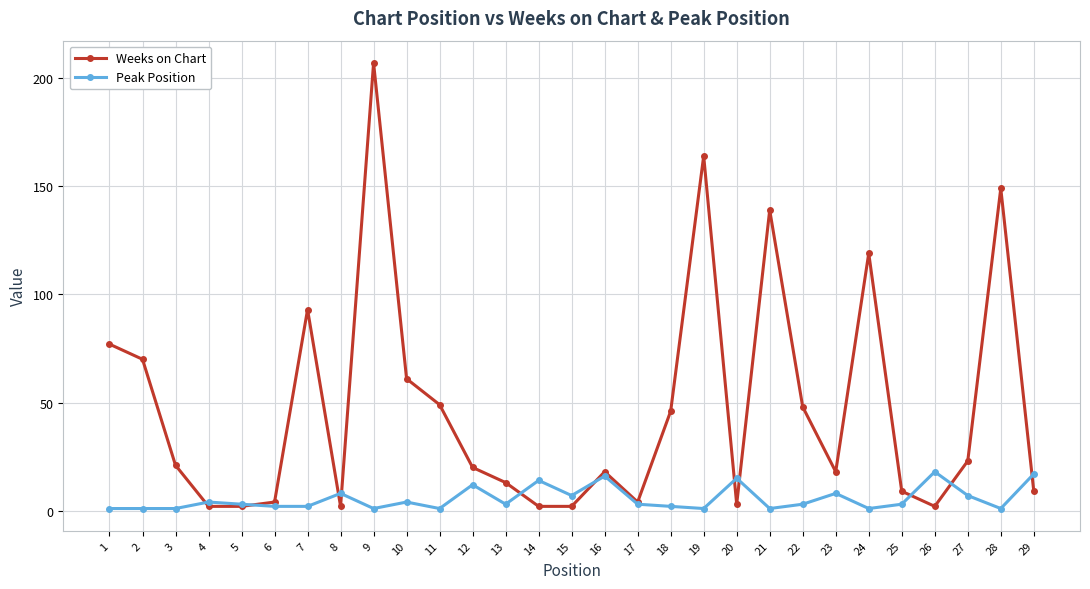

Where does the Peak Position series first go above 3?

4